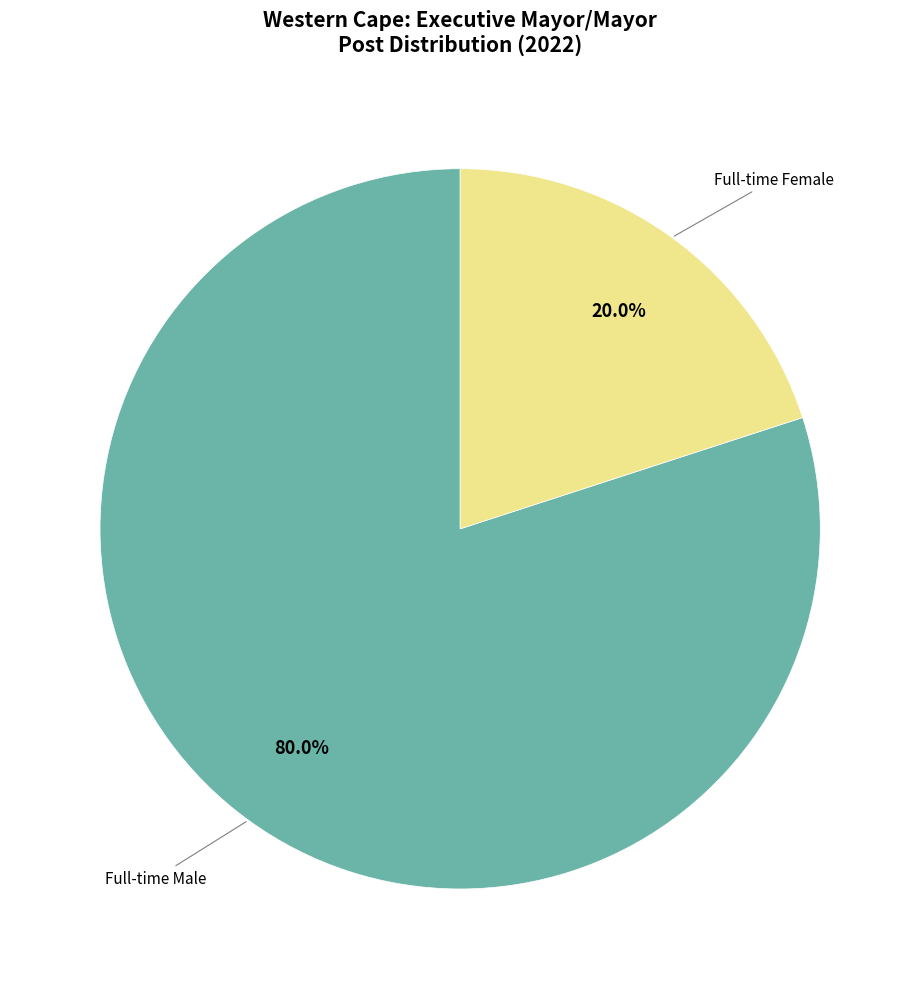

Does any single category account for the majority?

Yes